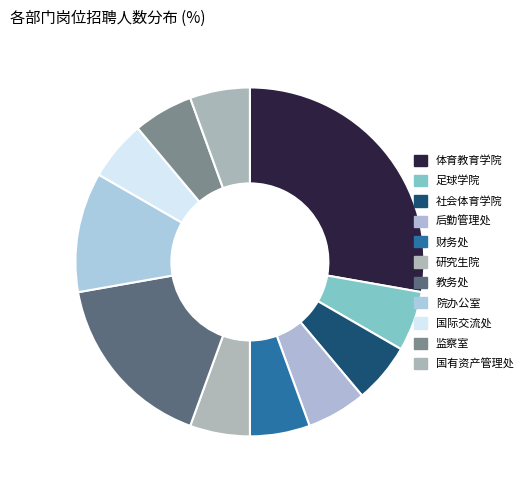

True or false: 社会体育学院 accounts for 6% of the total.

True